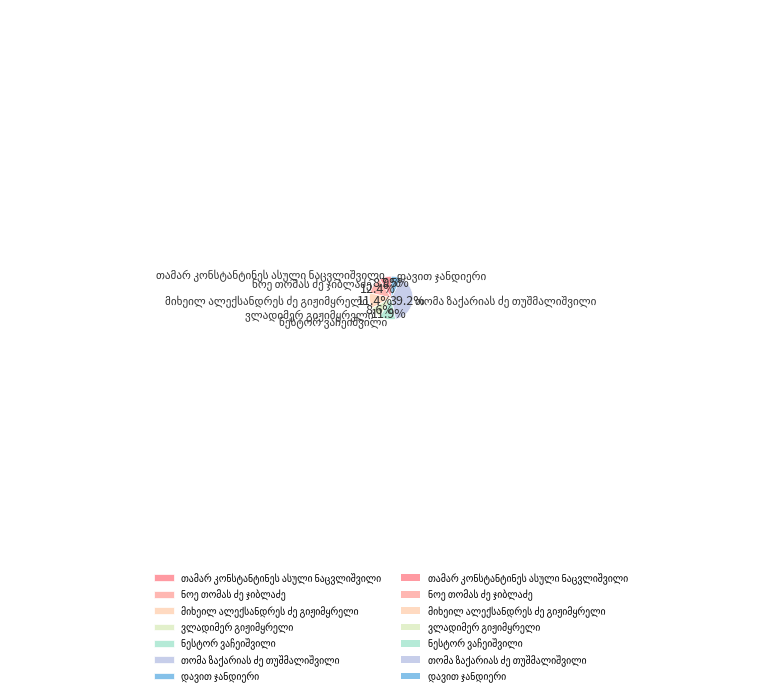

Does any single category account for the majority?

No